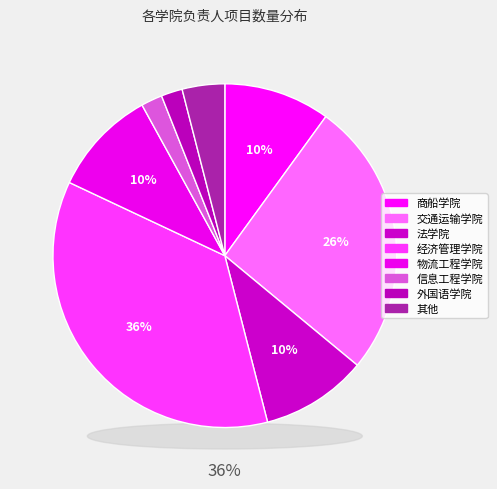

How many slices are in this pie chart?

8